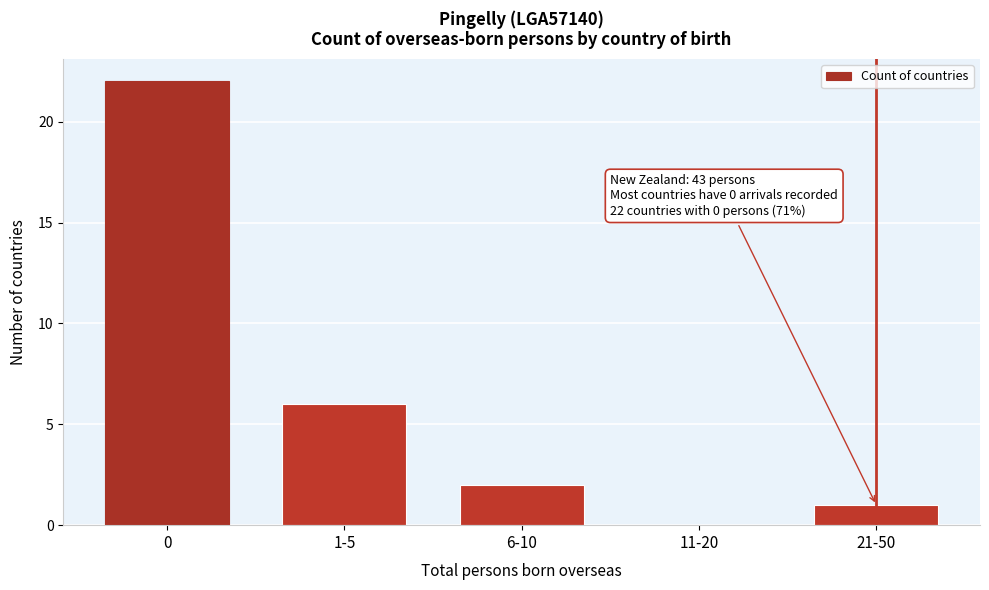

Reading left to right, what are all the values shown in this chart?

0=22	1-5=6	6-10=2	11-20=0	21-50=1